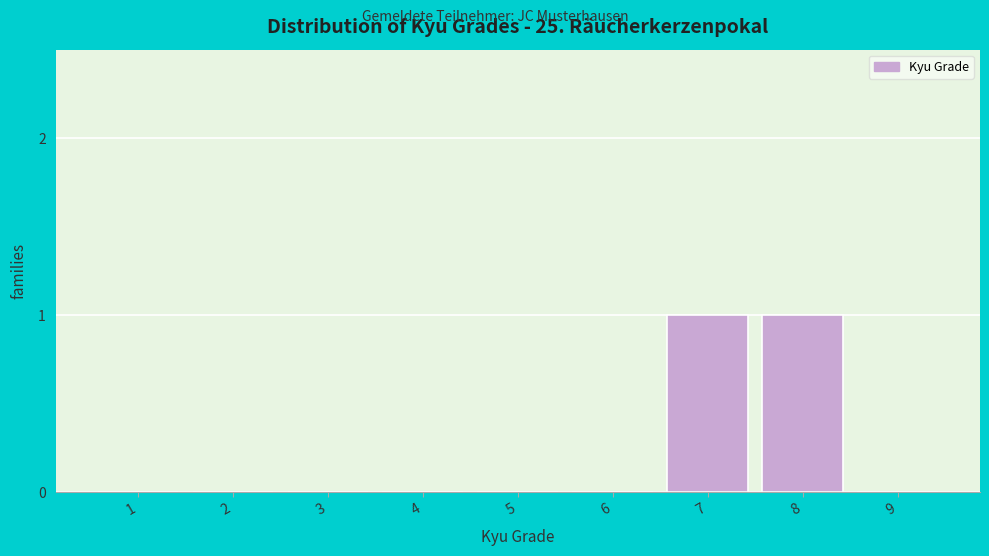

Reading left to right, what are all the values shown in this chart?

1=0	2=0	3=0	4=0	5=0	6=0	7=1	8=1	9=0